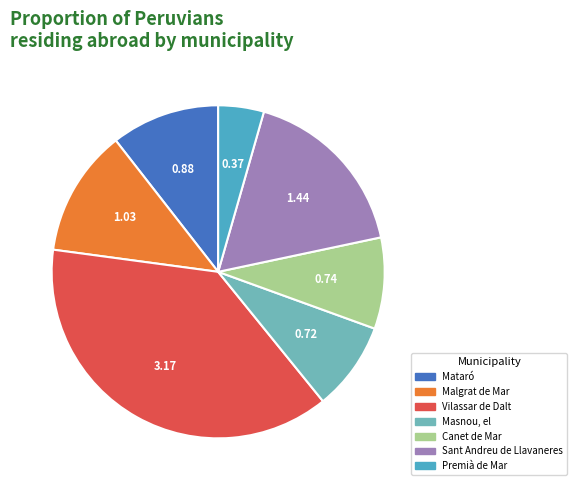

Is there a majority slice in this chart?

No